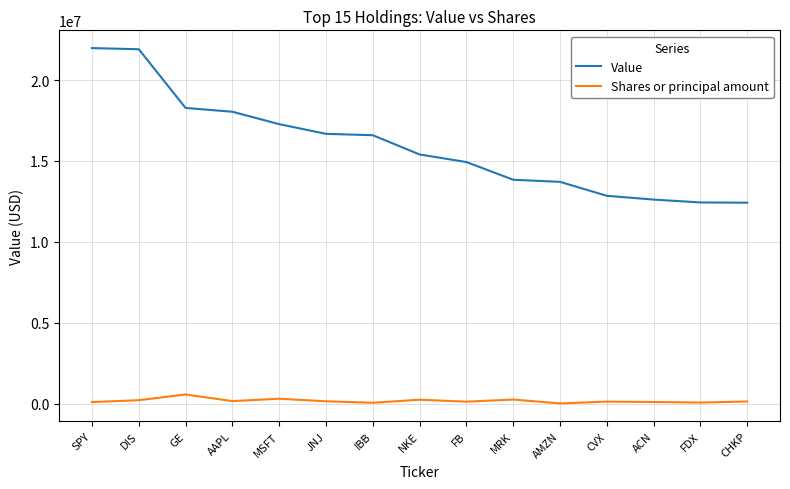

Is the value of Value at FDX greater than the value of Shares or principal amount at ACN?

Yes